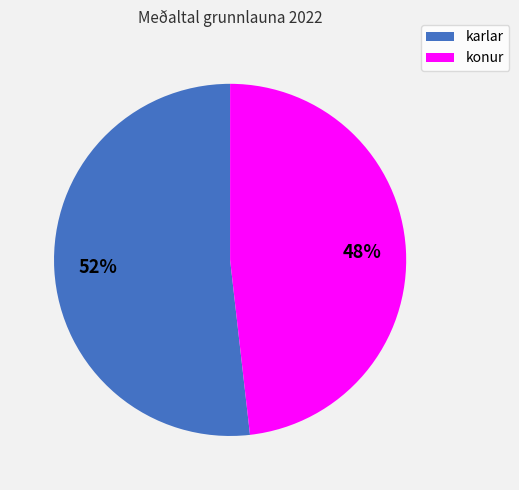

Which slice is the smallest?

konur